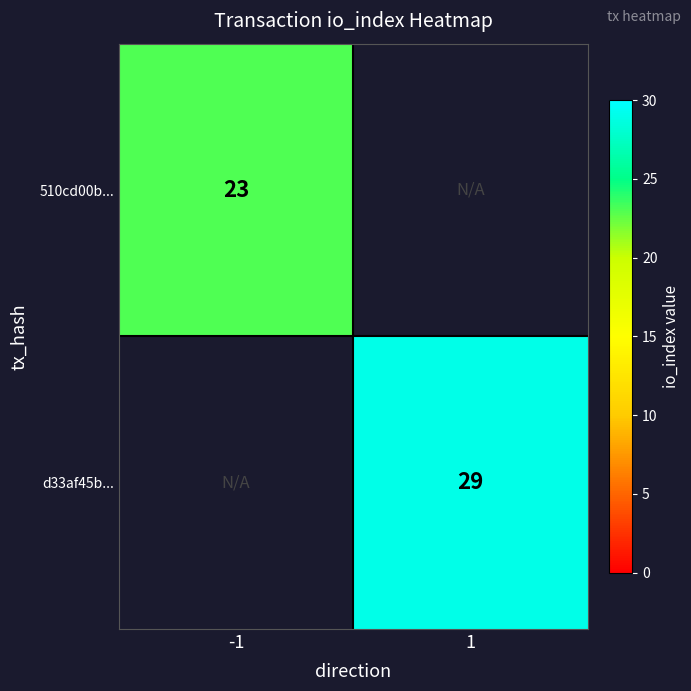

Is it true that d33af45b... equals 29 at 1?

True